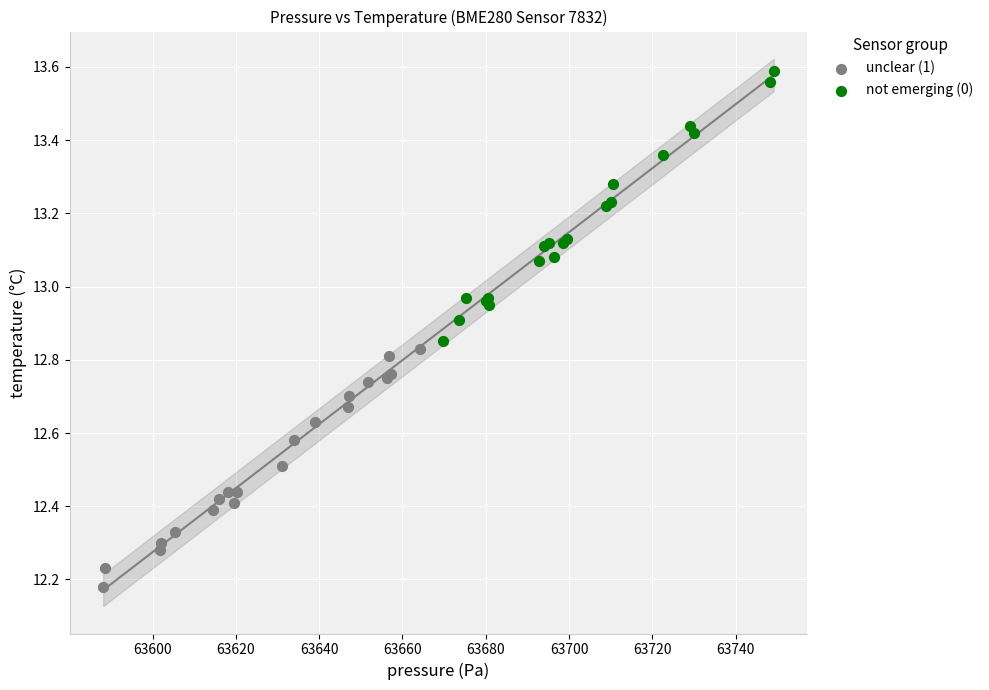

What are all the series names shown in the legend?

unclear (1), not emerging (0)